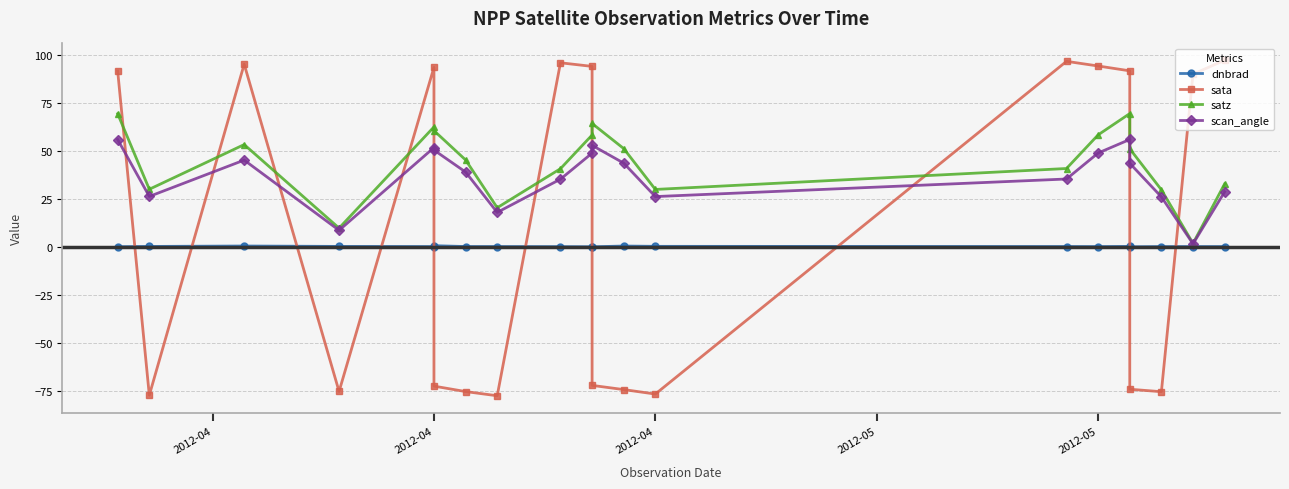

Which series has the widest spread of values?

sata